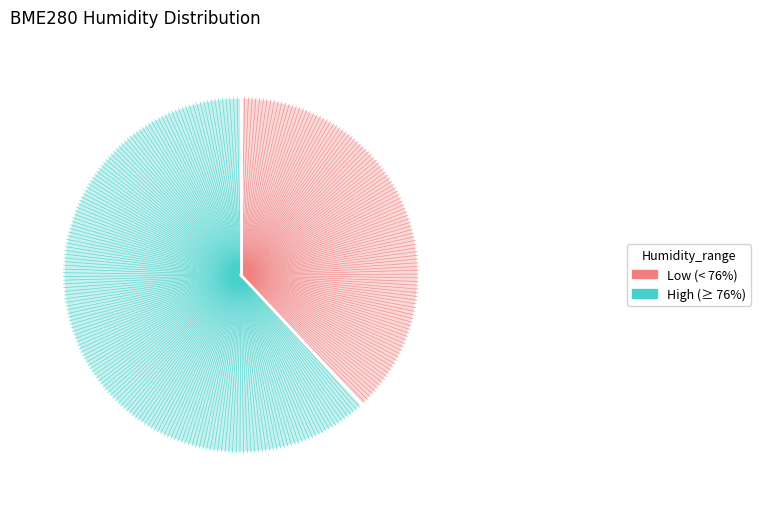

Does any single category account for the majority?

Yes